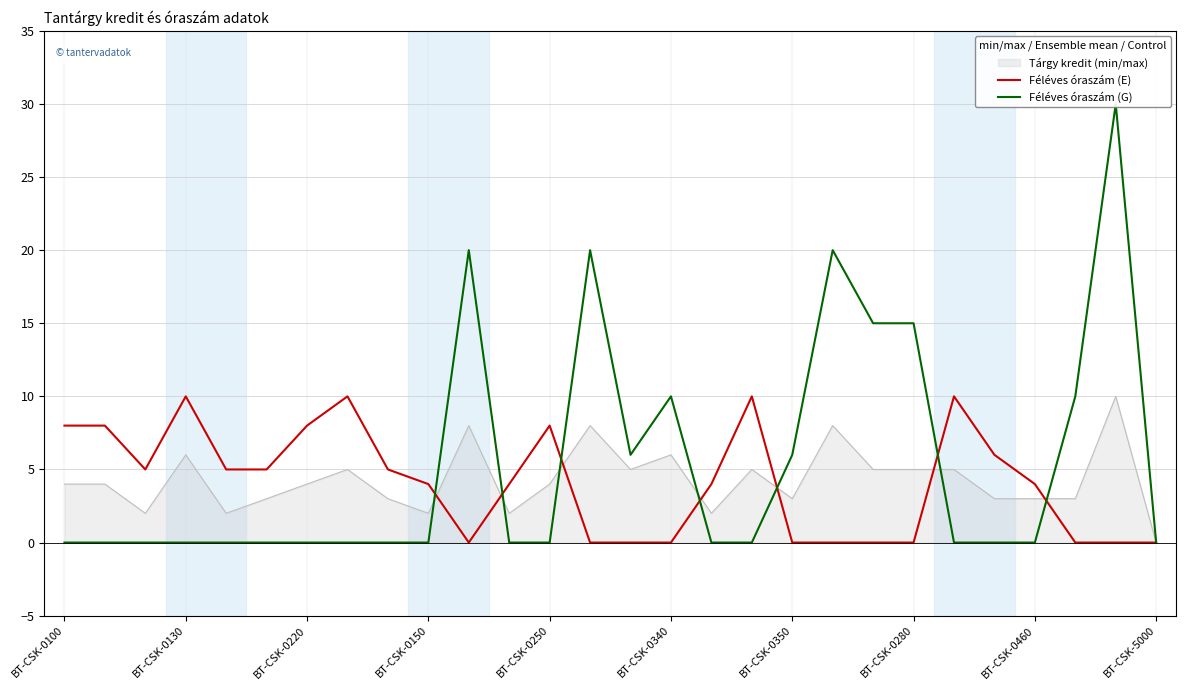

How many lines are shown in the chart?

2